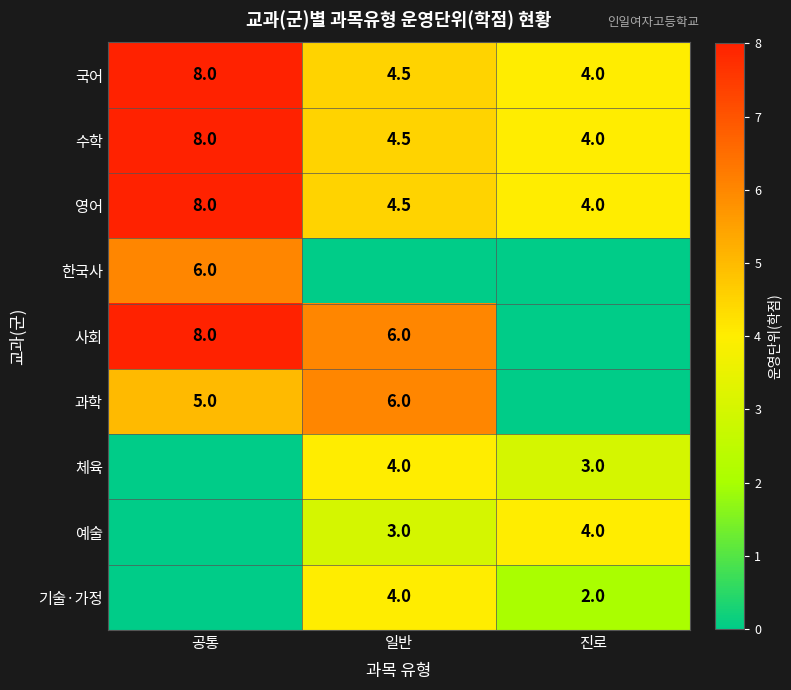

What is the sum of the 수학 values at 진로 and 공통?

12.0